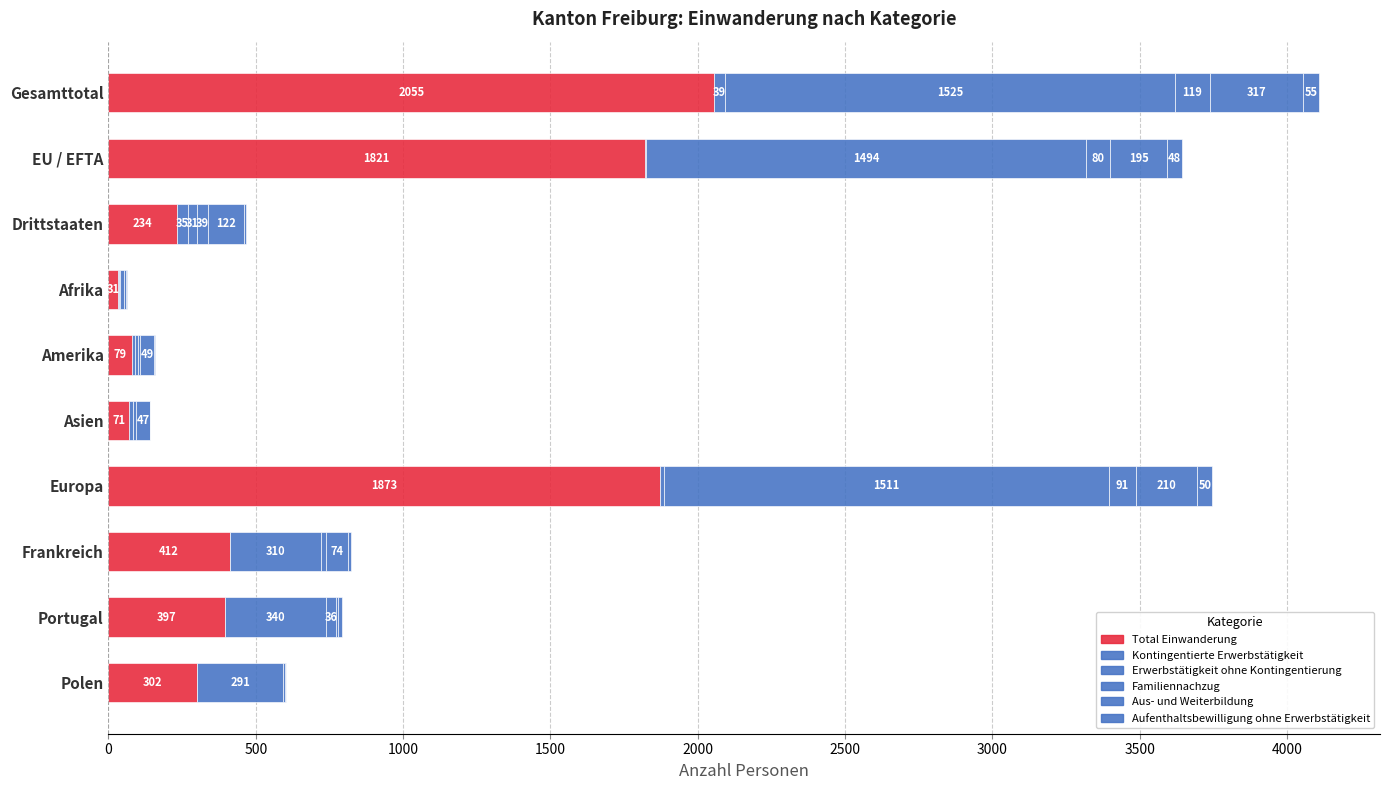

Reading left to right, transcribe all the data shown in this chart.

Total Einwanderung: 2055	1821	234	31	79	71	1873	412	397	302
Kontingentierte Erwerbstätigkeit: 39	4	35	6	11	11	11	0	0	0
Erwerbstätigkeit ohne Kontingentierung: 1525	1494	31	3	10	1	1511	310	340	291
Familiennachzug: 119	80	39	11	6	11	91	16	36	5
Aus- und Weiterbildung: 317	195	122	10	49	47	210	74	7	4
Aufenthaltsbewilligung ohne Erwerbstätigkeit: 55	48	7	1	3	1	50	12	14	2